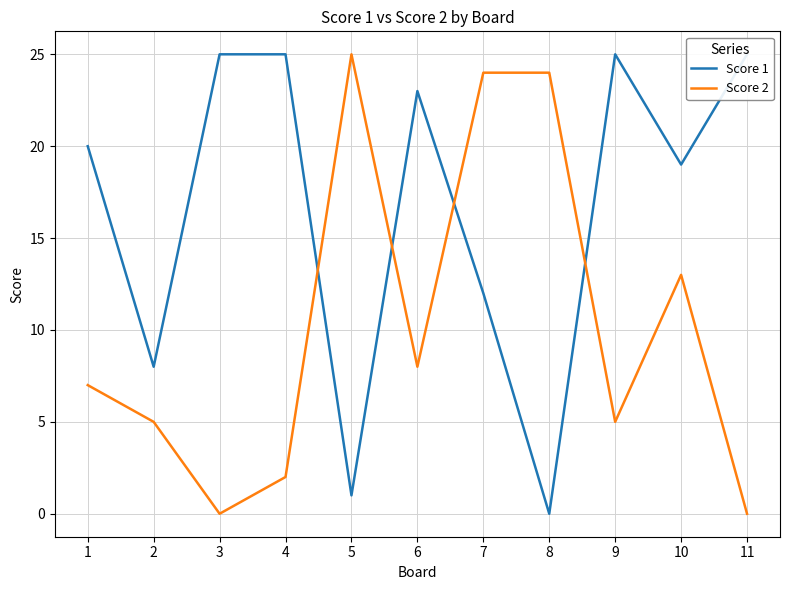

Between 1 and 10, which is larger?

1